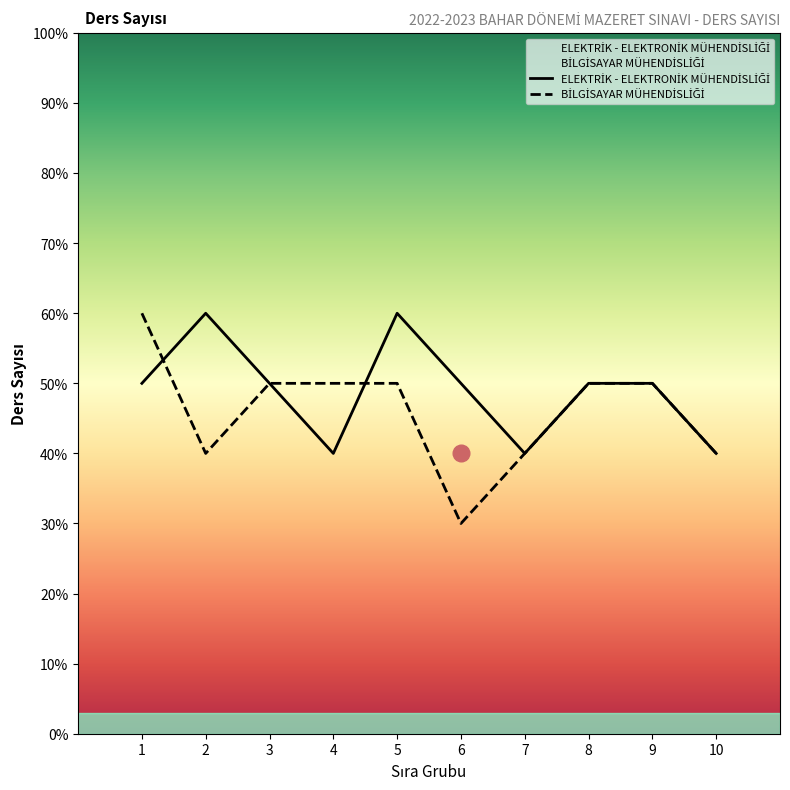

What is the difference between the maximum and minimum values in the BİLGİSAYAR MÜHENDİSLİĞİ series?

3